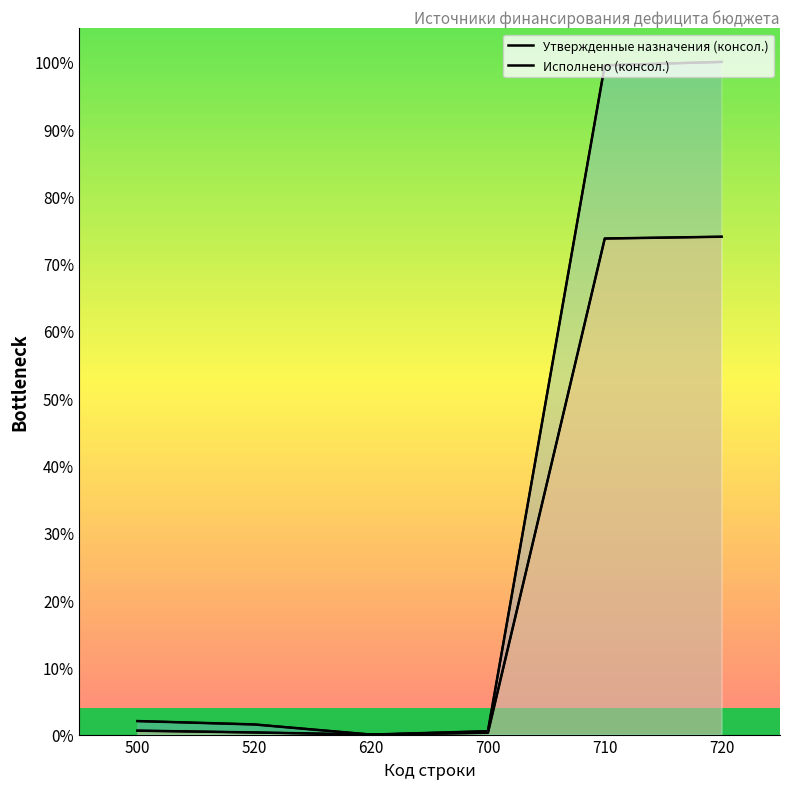

What are all the series names shown in the legend?

Утвержденные назначения (консол.), Исполнено (консол.)